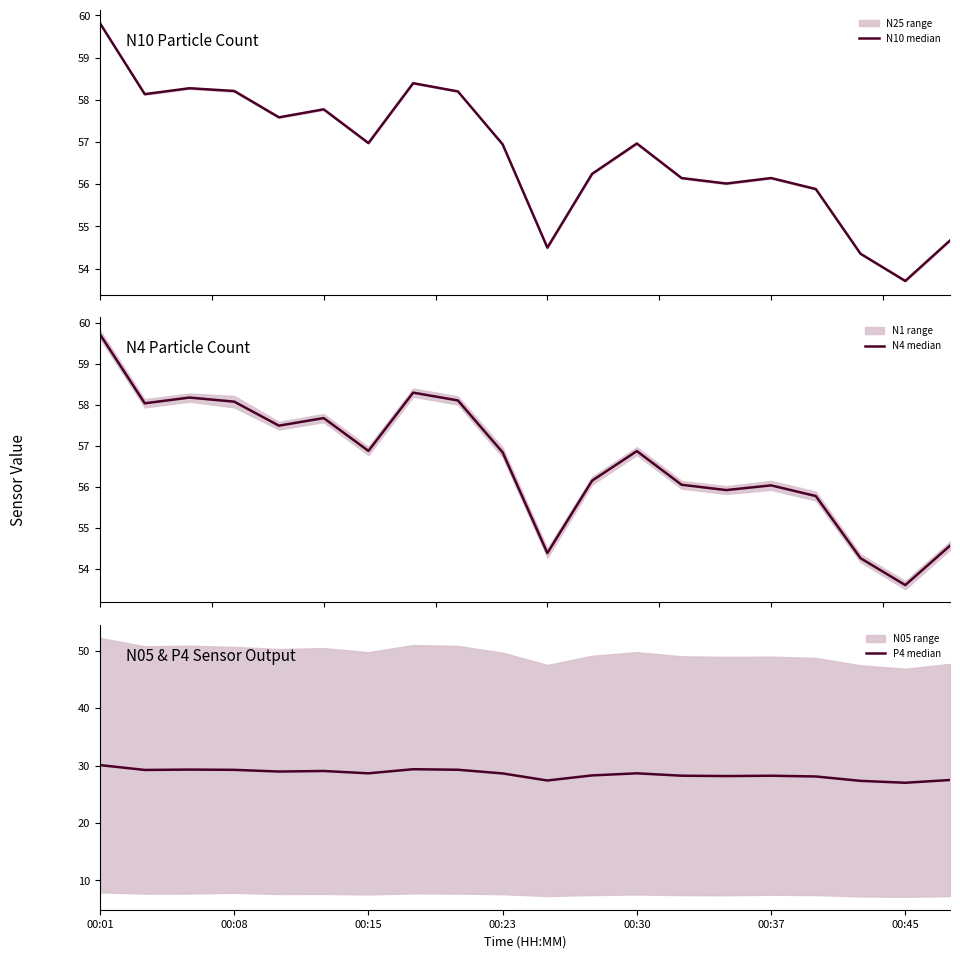

True or false: N10 median and P4 median intersect in this chart.

False